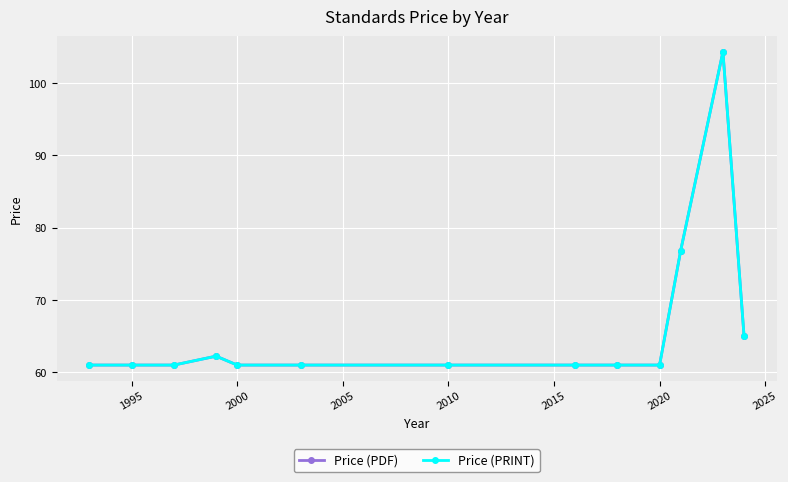

Does the chart have visible grid lines?

Yes